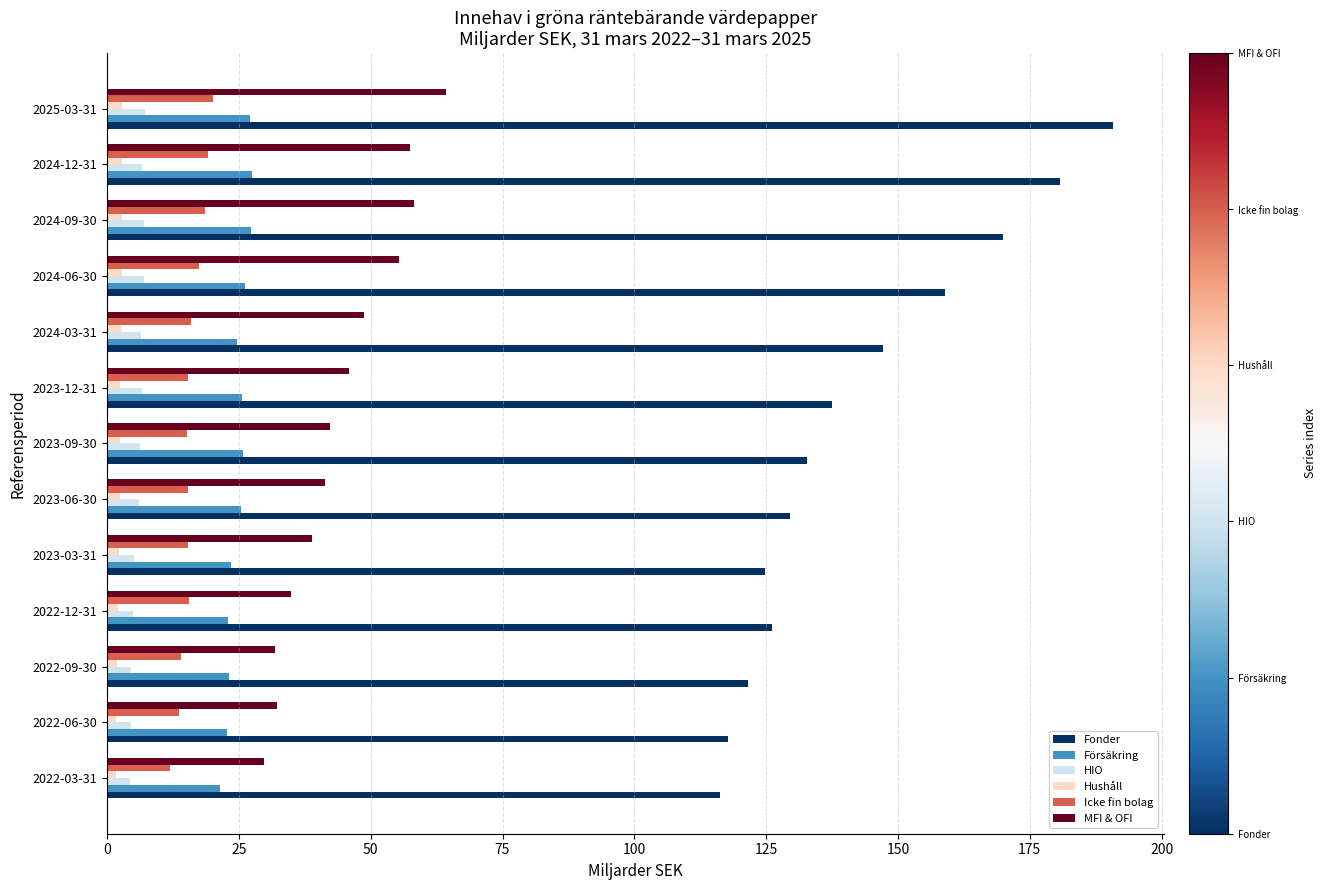

Which series has the largest total across all categories?

Fonder